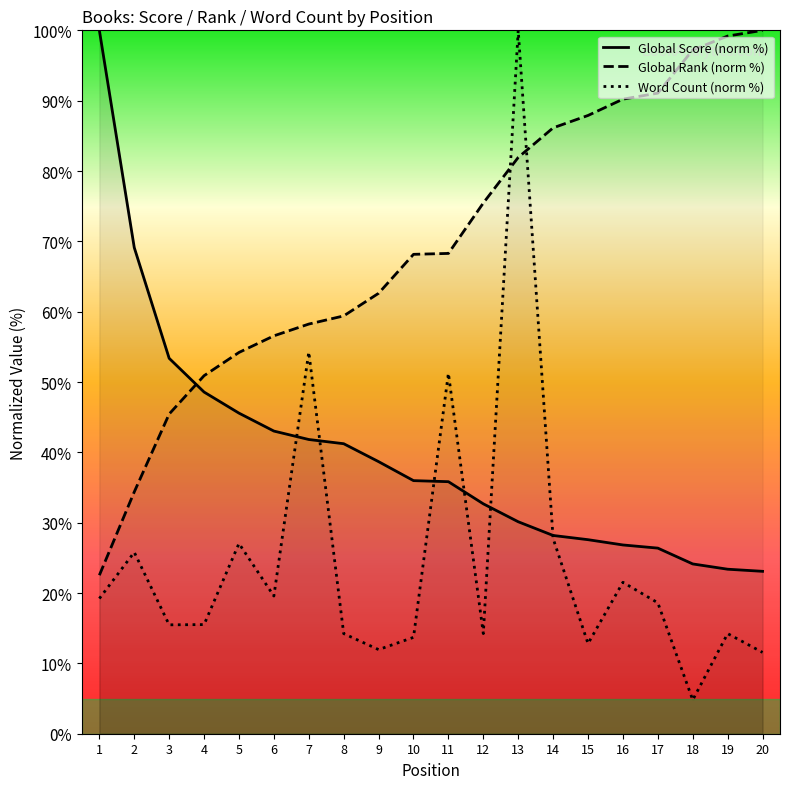

Which series has the widest spread of values?

Word Count (norm %)